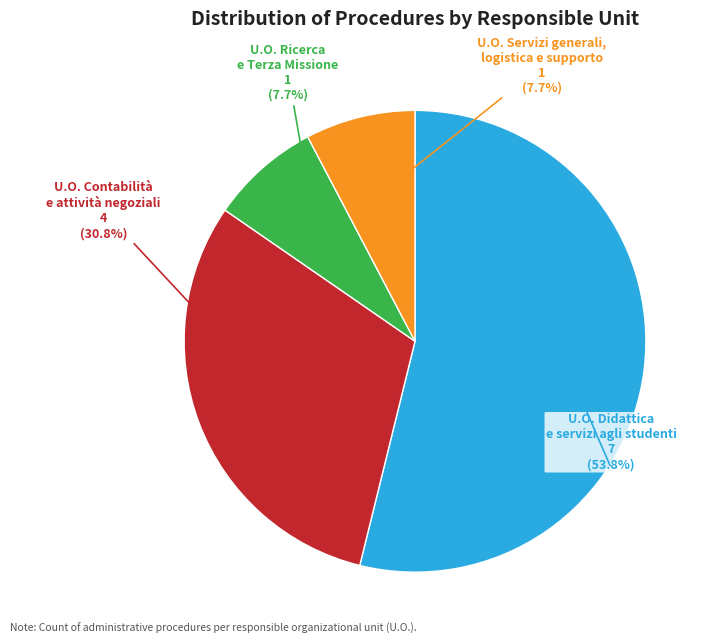

To the nearest percent, what portion does U.O. Ricerca e Terza Missione represent?

8%